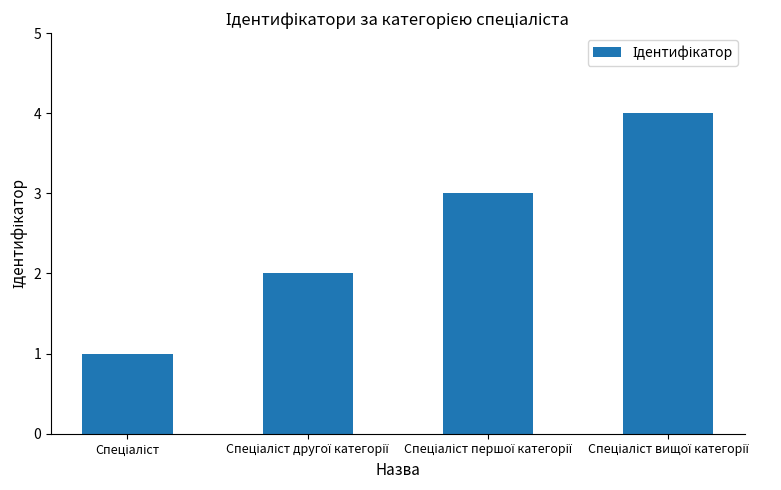

What is the maximum value shown in the chart?

4